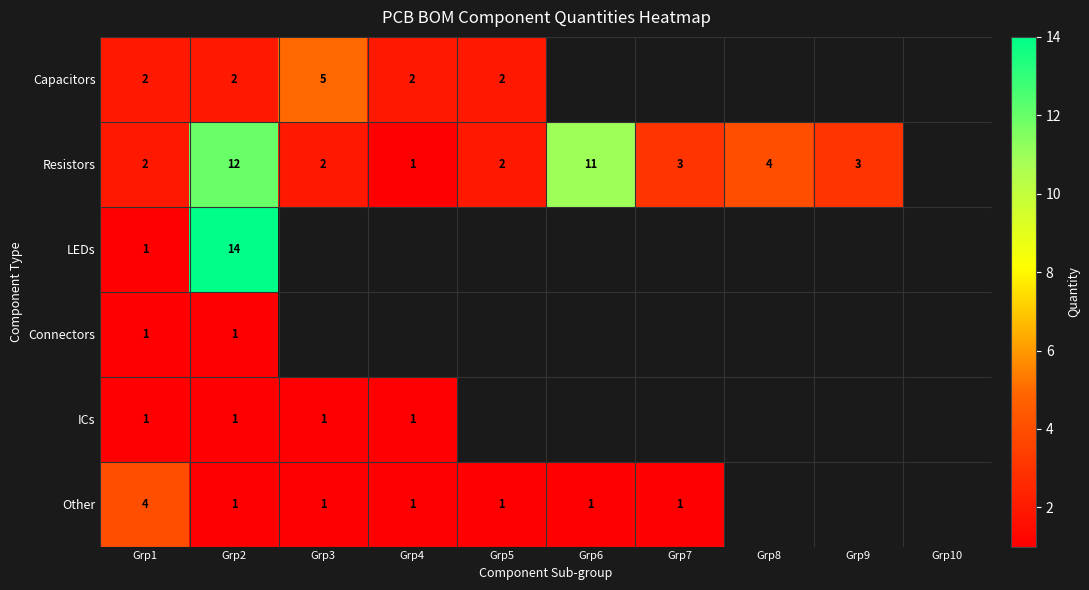

The value of ICs at Grp3 is 1. True or false?

True